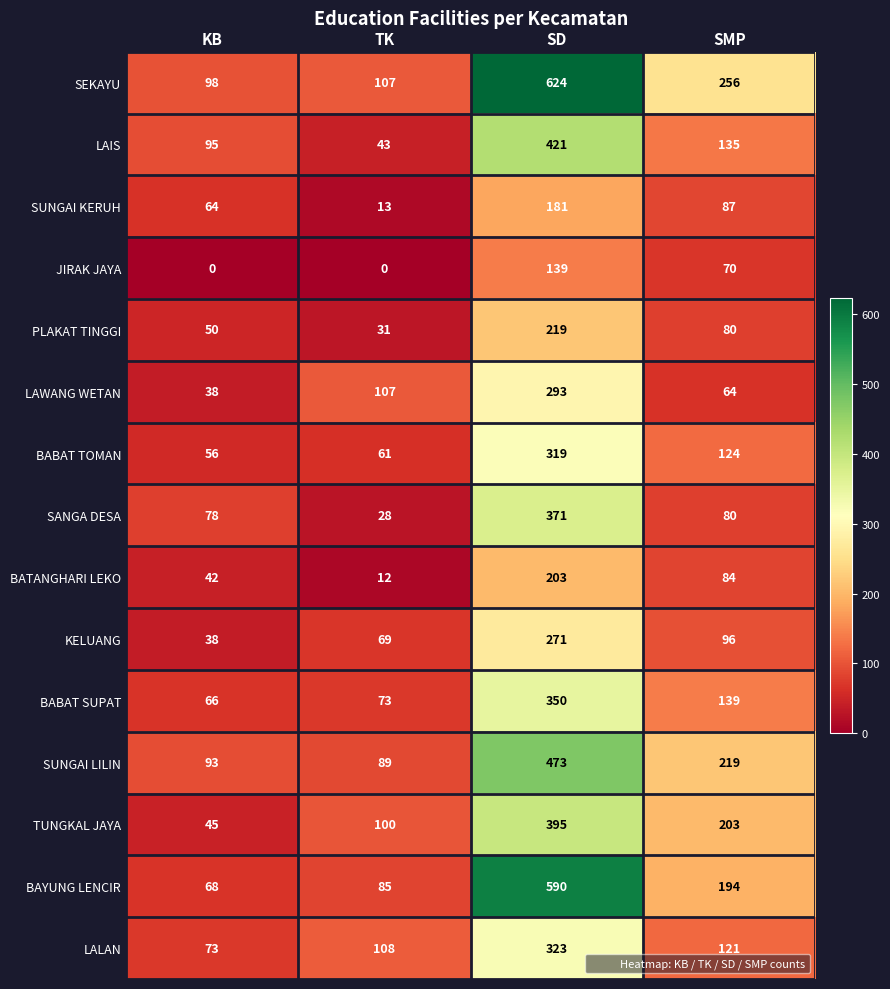

Is it true that LALAN equals 44 at TK?

False